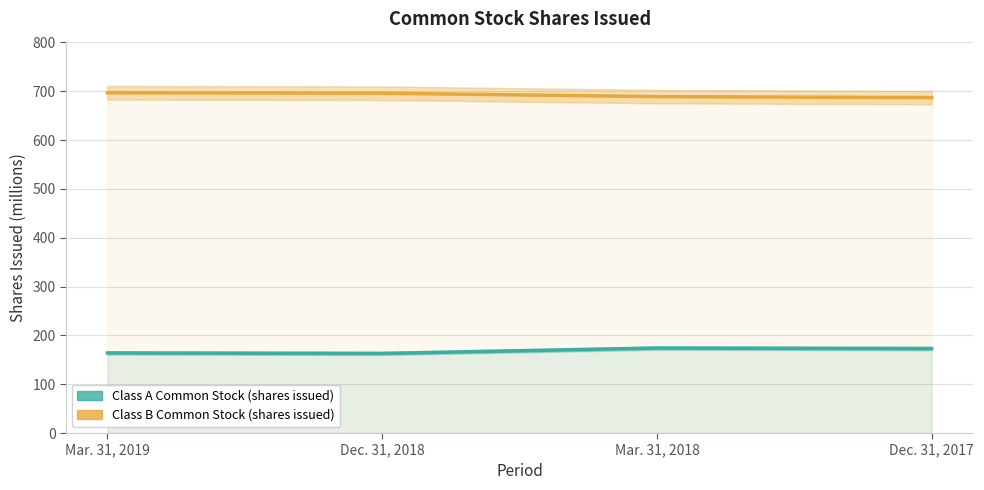

In Class A Common Stock (shares issued), how many points are lower than both neighbors (excluding endpoints)?

1